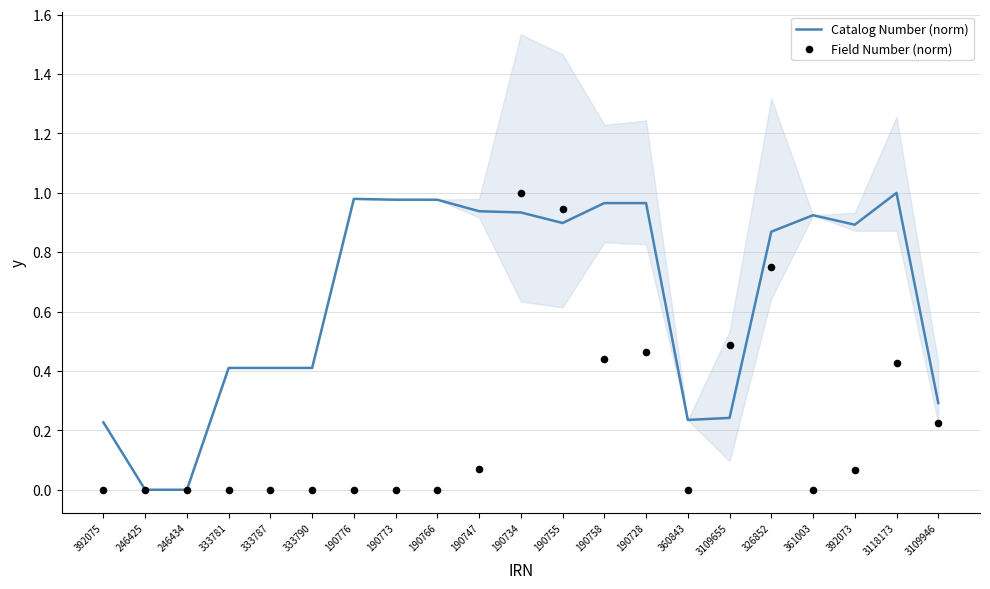

Is the value of Catalog Number (norm) at 333787 greater than the value of Field Number (norm) at 190755?

No